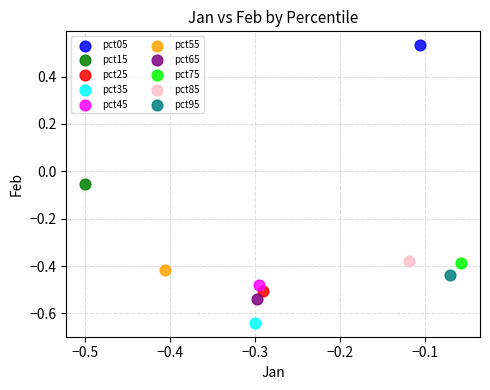

Which series contains the lowest Y value?

pct35